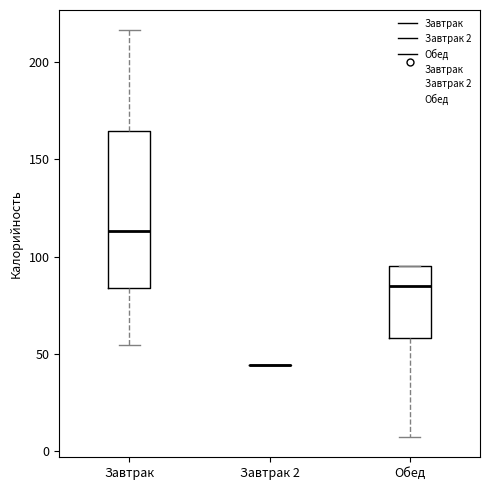

Where is the upper edge of the box for Завтрак on the y-axis? The values are not printed on the chart, so give them approximately, as read against the axis.

165